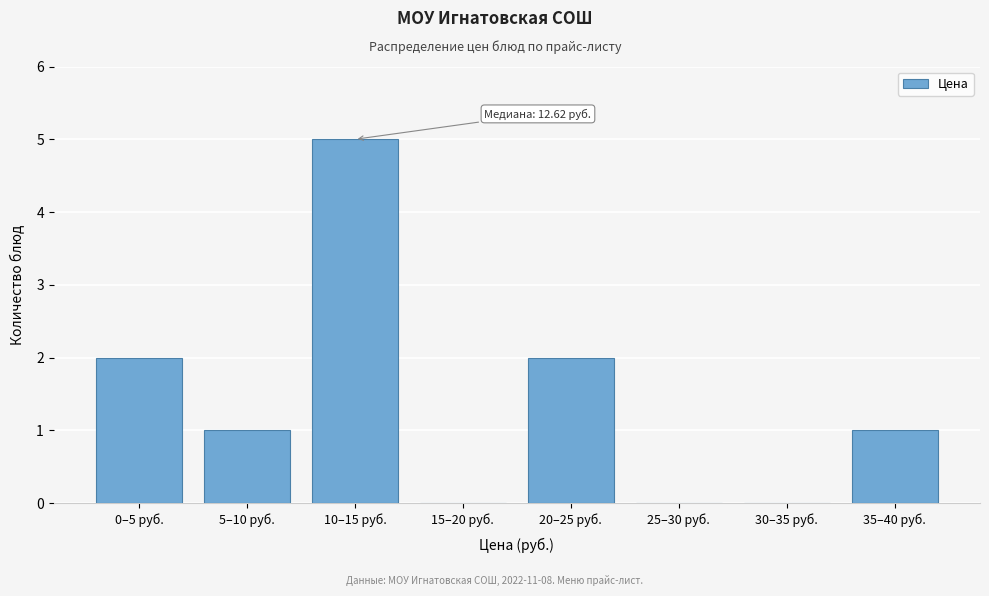

Reading left to right, what are all the values shown in this chart?

0–5 руб.=2	5–10 руб.=1	10–15 руб.=5	15–20 руб.=0	20–25 руб.=2	25–30 руб.=0	30–35 руб.=0	35–40 руб.=1